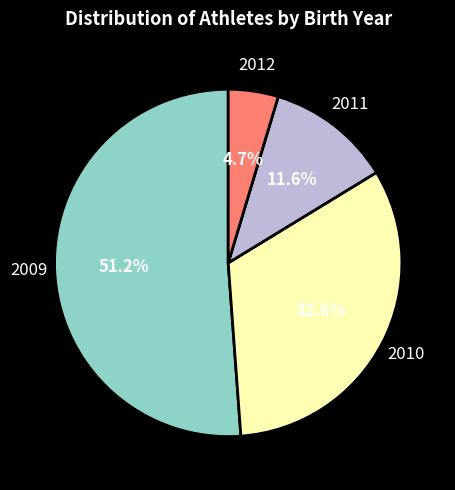

True or false: 2010 accounts for 20% of the total.

False